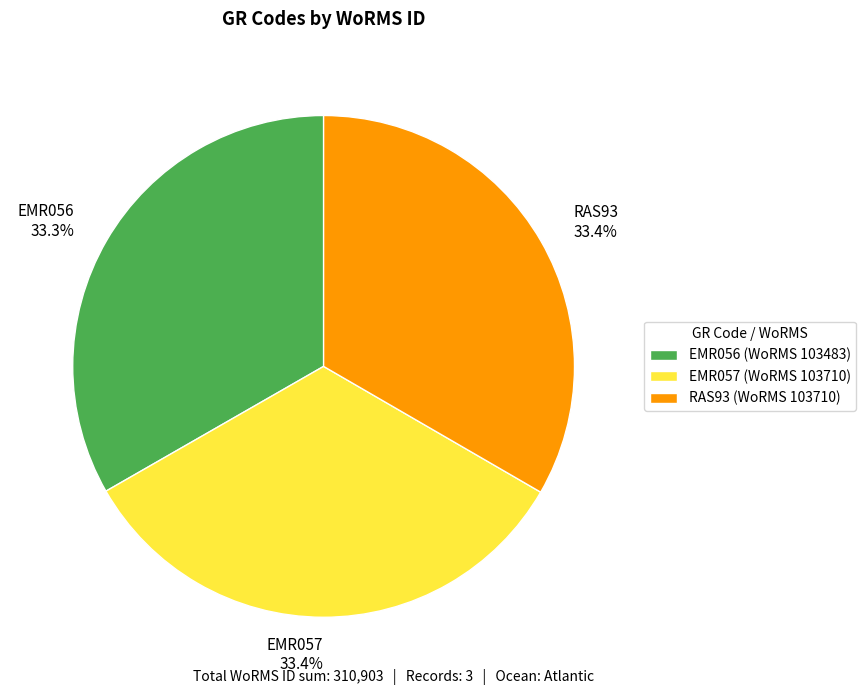

Is there any slice that represents more than half of the pie?

No